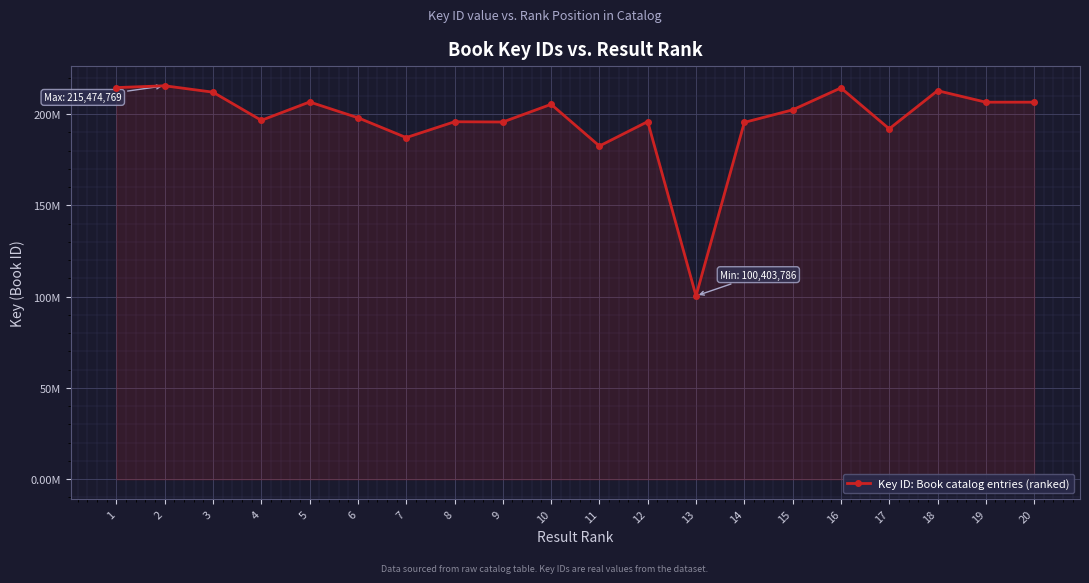

Where does the data first go above 202287625?

1